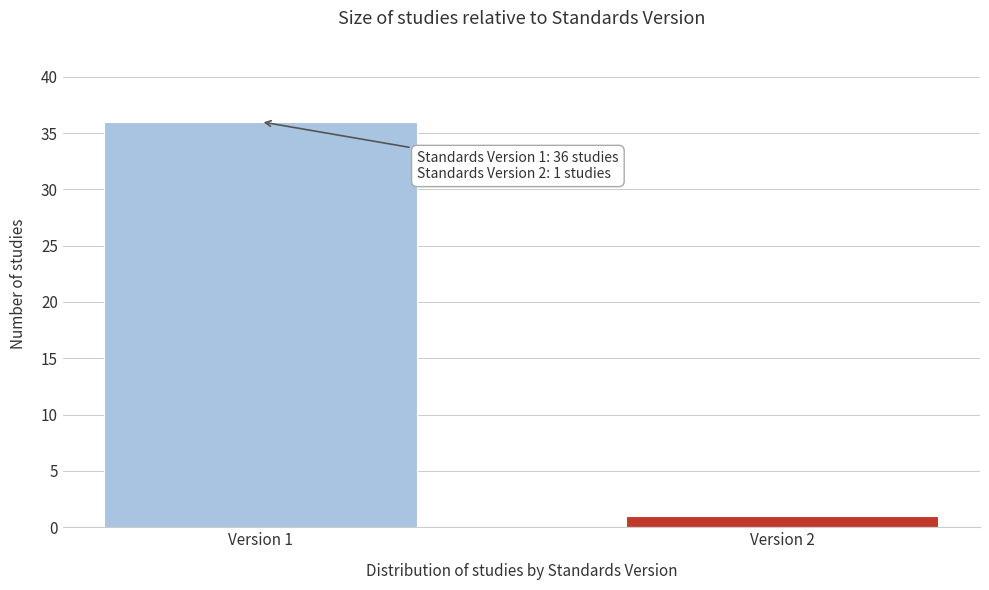

Reading right to left, what are all the values shown in this chart?

1	36